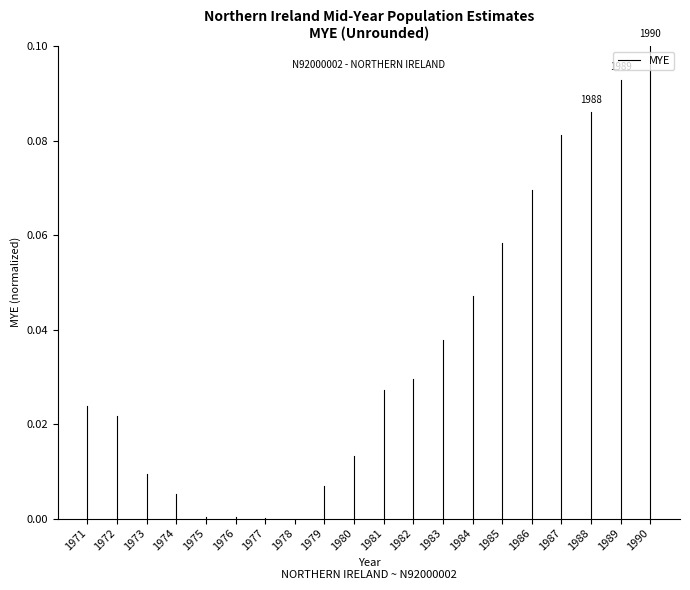

True or false: the data shows 0.0 at 1971.

True